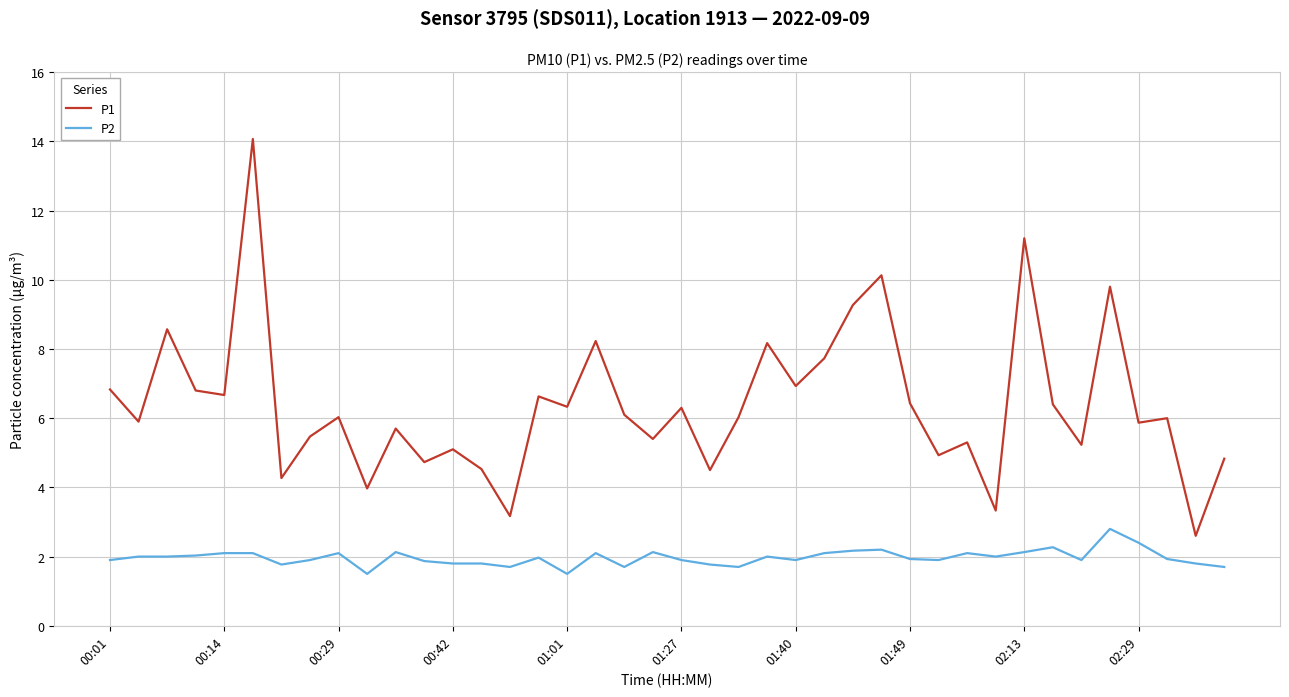

How many lines are shown in the chart?

2